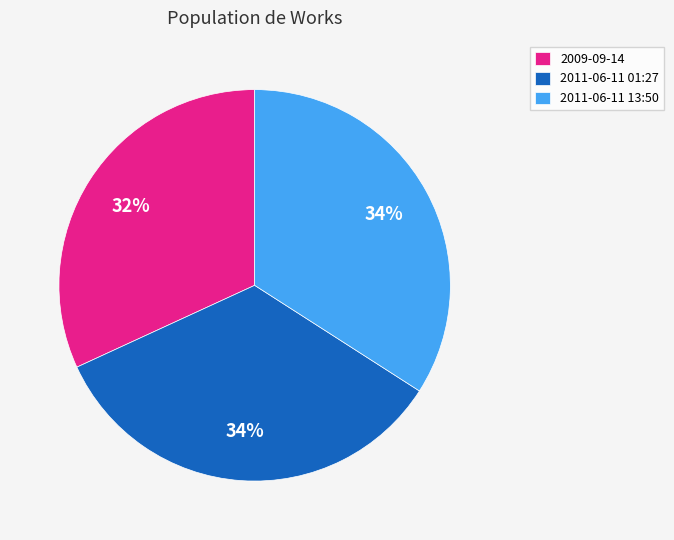

Is it true that 2009-09-14 is 32% of the pie?

True